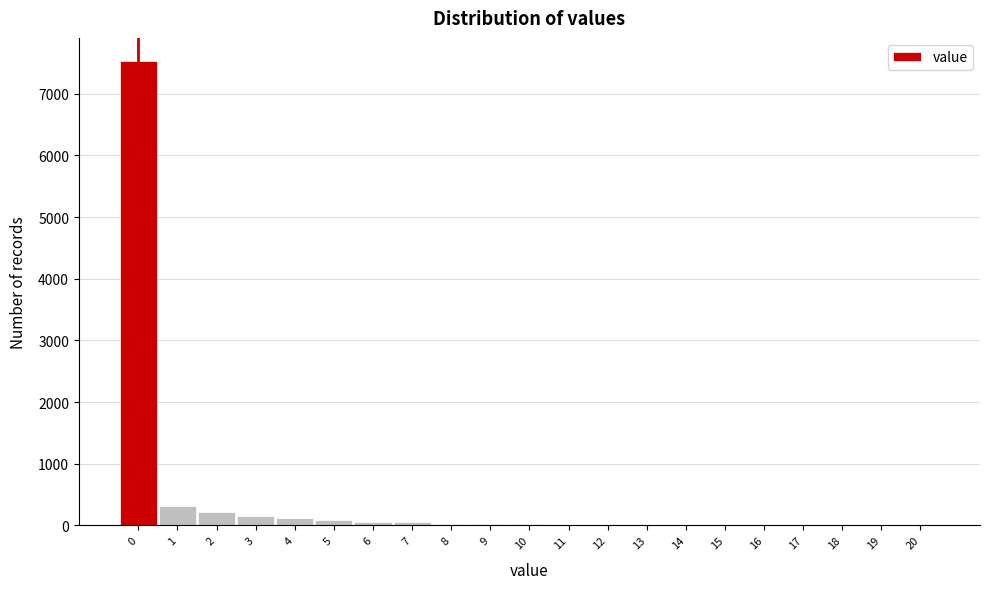

What is the height of the bar covering -0.5 to 0.5 on the x-axis? The values are not printed on the chart, so give them approximately, as read against the axis.

7500